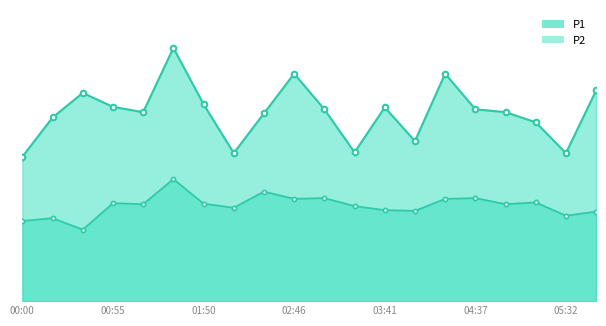

Rank the series by their average value, from lowest to highest.

P2, P1